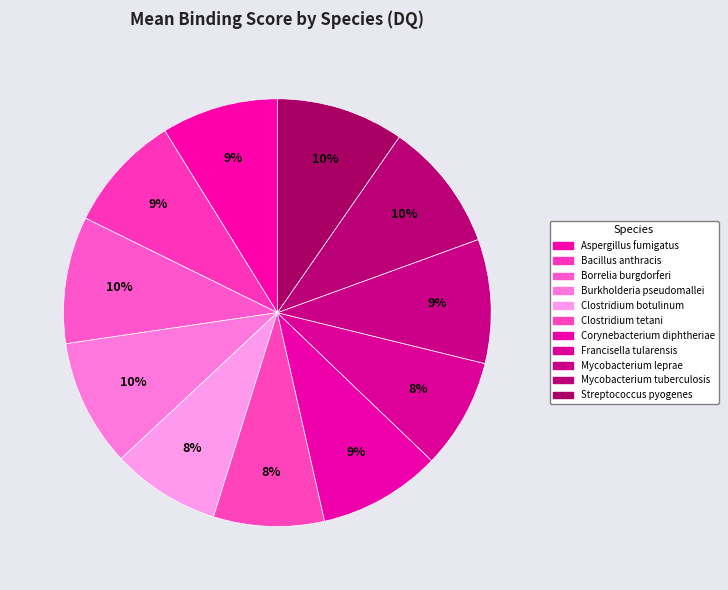

Which has a higher value, Borrelia burgdorferi or Clostridium botulinum?

Borrelia burgdorferi